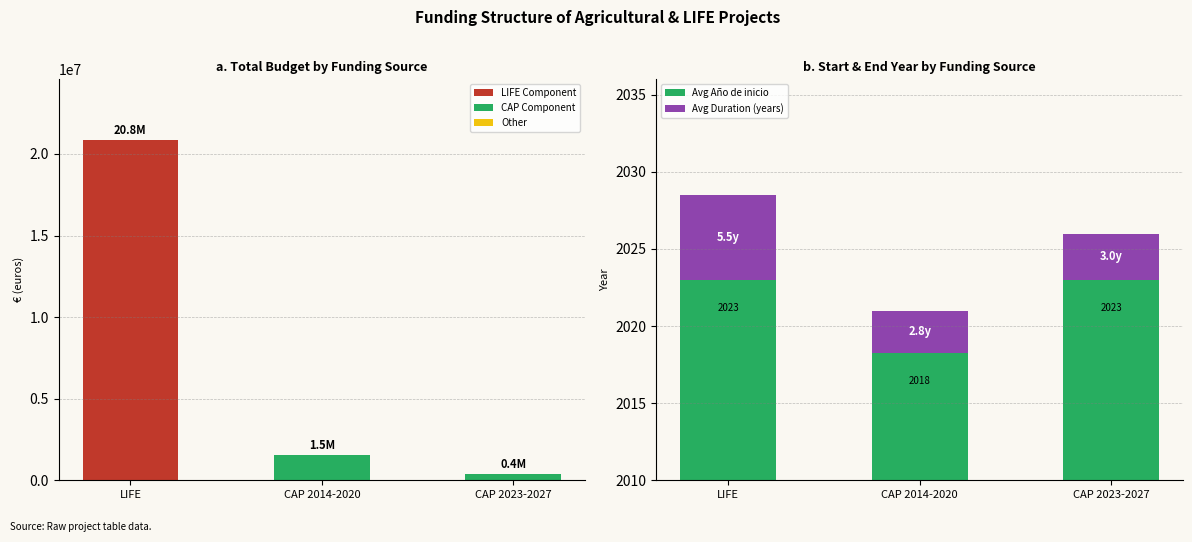

What are all the series names shown in the legend?

LIFE Component, CAP Component, Other, Avg Año de inicio, Avg Duration (years)